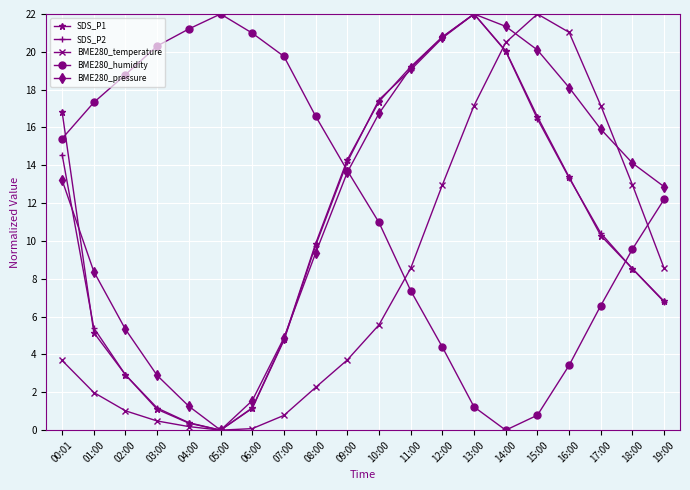

True or false: SDS_P2 has a value of 0.0 at 05:00.

True